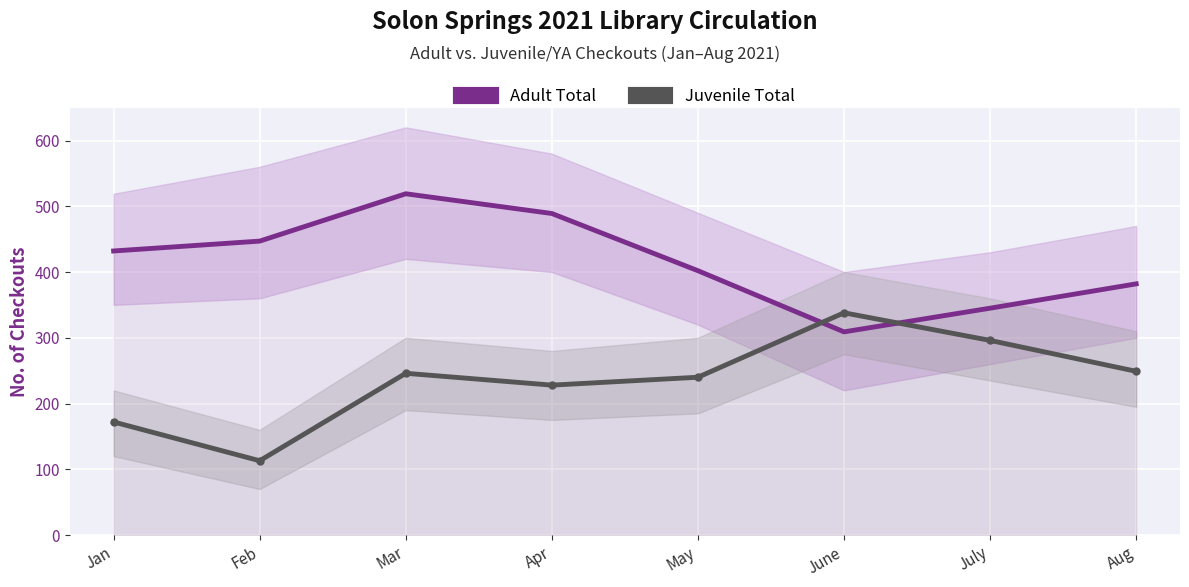

At which label is Adult Total closest to 414?

May